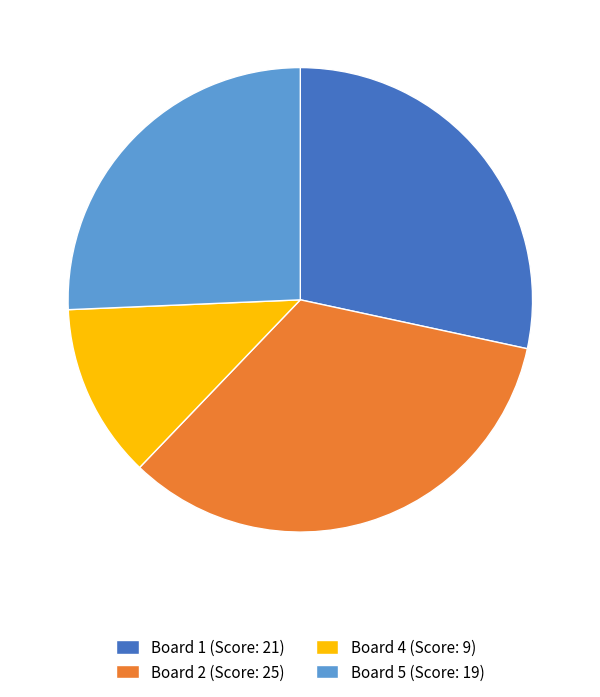

How many slices are in this pie chart?

4